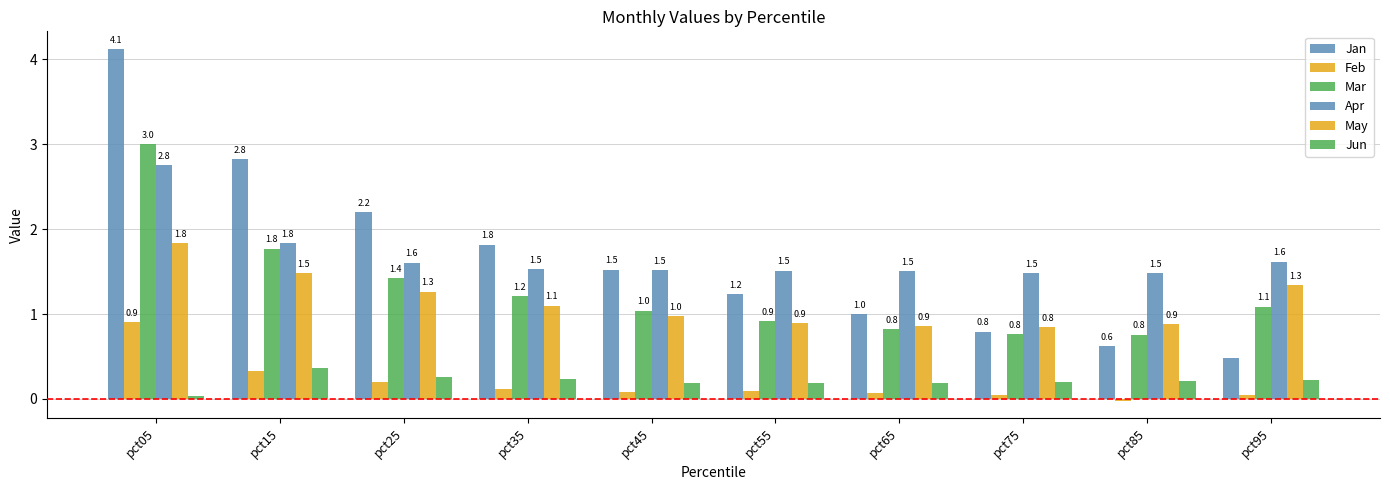

What is the highest value of the Jun series?

0.4